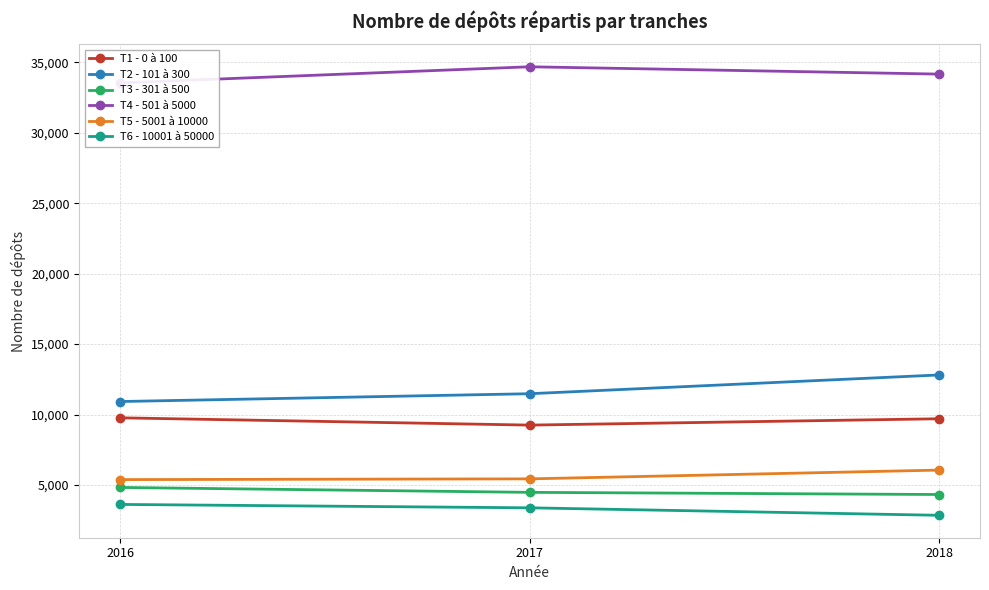

The value of T3 - 301 à 500 at 2016 is 7225. True or false?

False